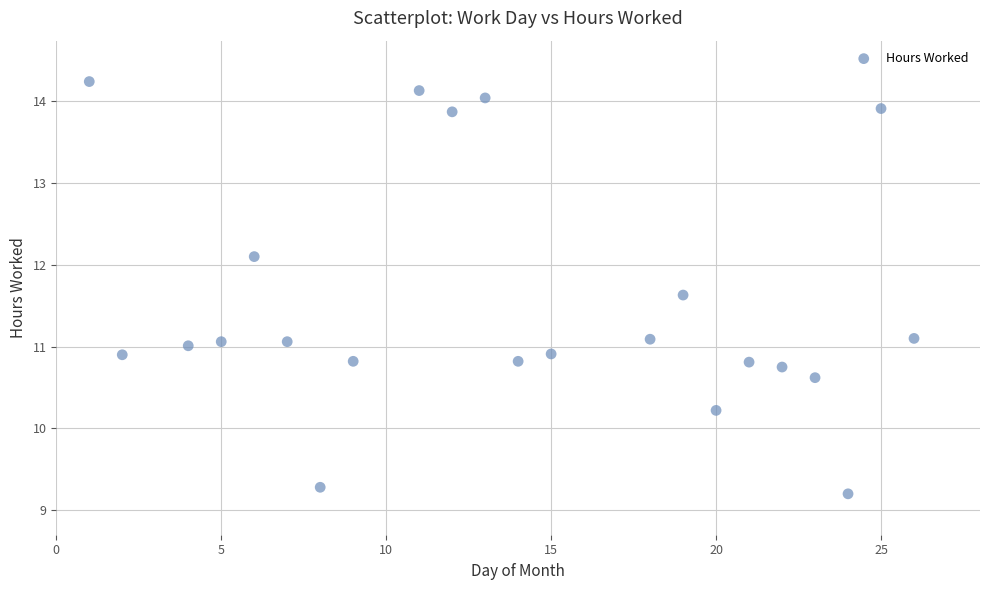

What is the range of Y values (max minus min)?

5.0